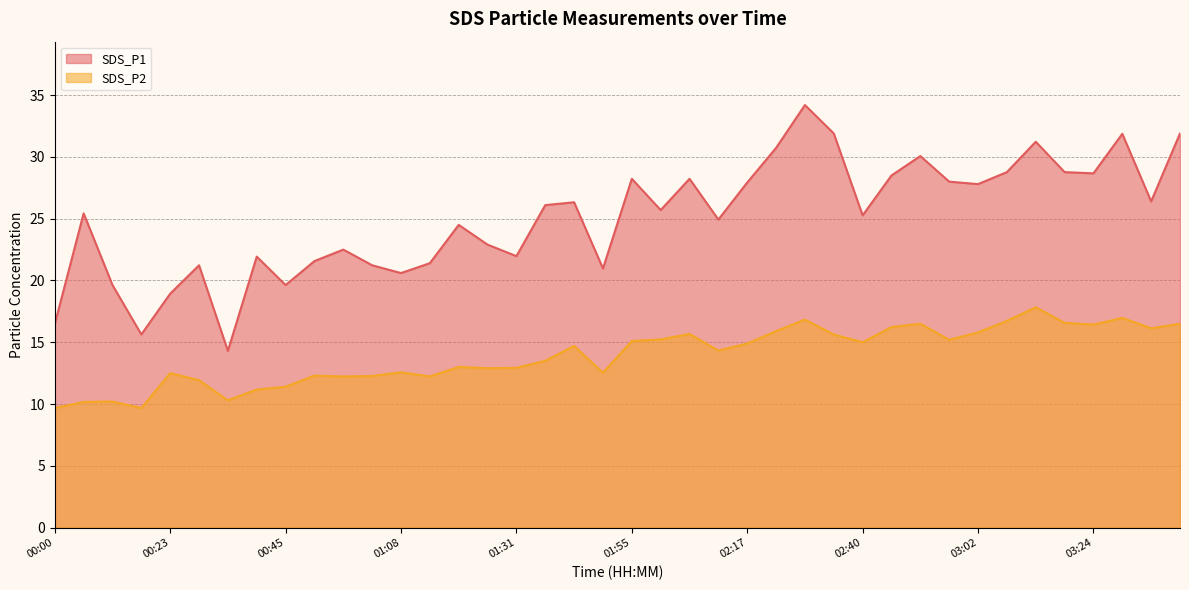

How many interior local valleys does the SDS_P1 series have?

12